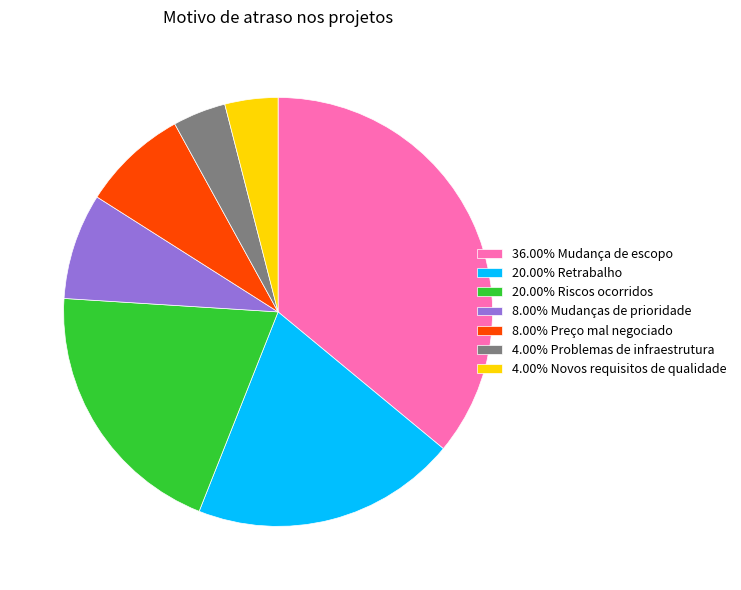

Is the sum of 36.00% Mudança de escopo and 4.00% Novos requisitos de qualidade greater than half?

No